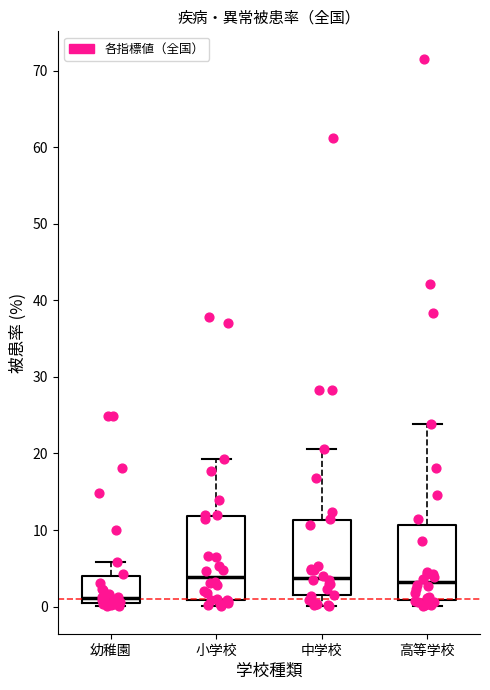

Which box has the lowest median line?

幼稚園